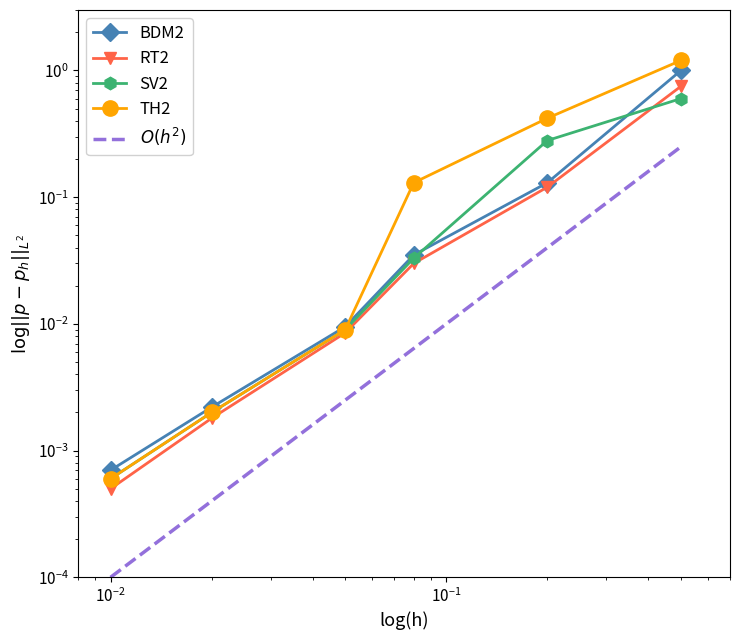

Is it true that TH2 equals 0.0 at $\mathdefault{10^{-2}}$?

False